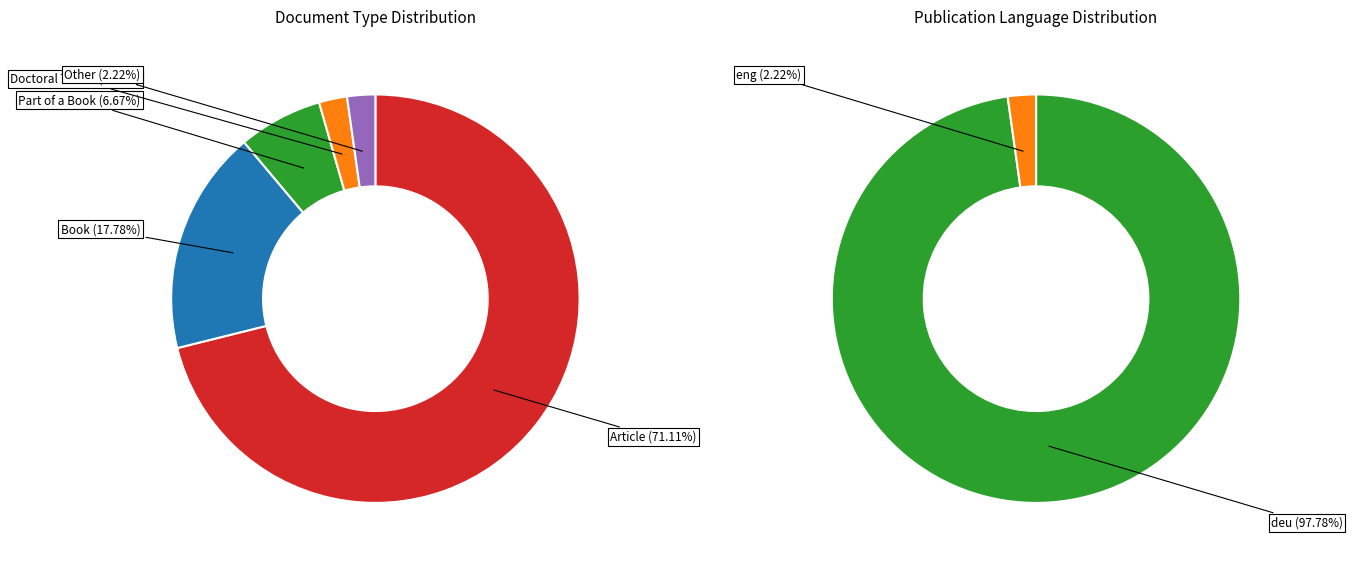

What is the ratio of the value at Other to the value at Part of a Book?

0.3